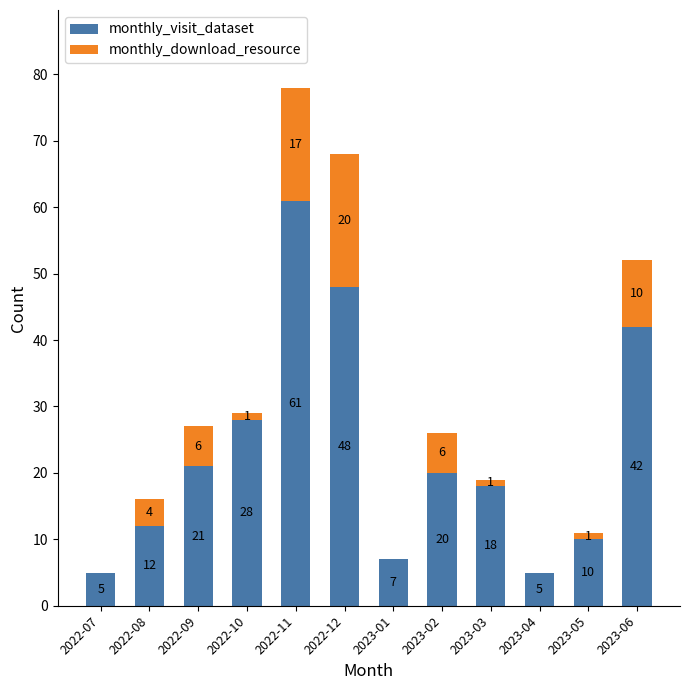

What is the difference between the monthly_visit_dataset values at 2023-05 and 2022-08?

2